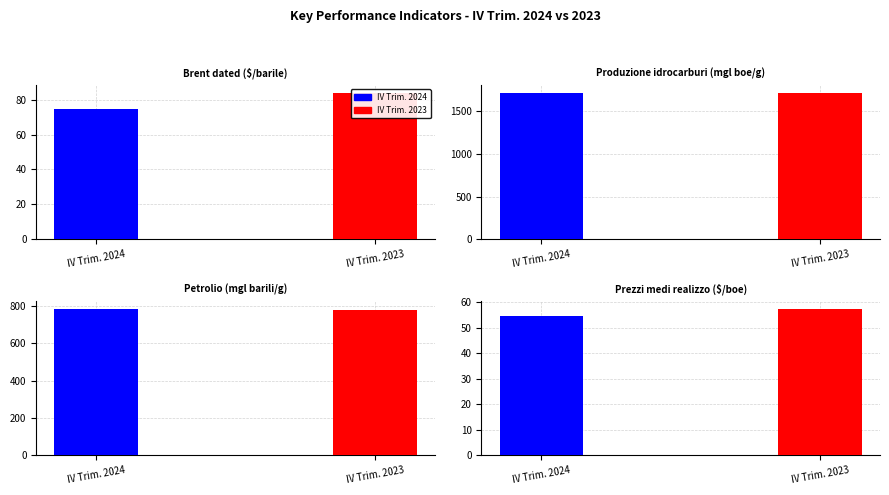

Is it true that Produzione idrocarburi (mgl boe/g) equals 1708.0 at IV Trim. 2023?

True